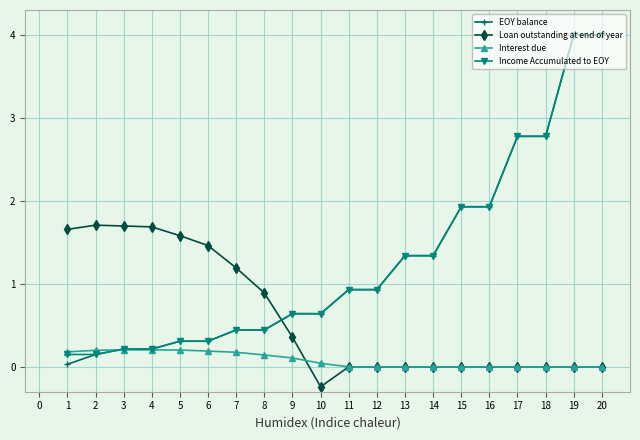

What is the sum of all Income Accumulated to EOY values?

25.5